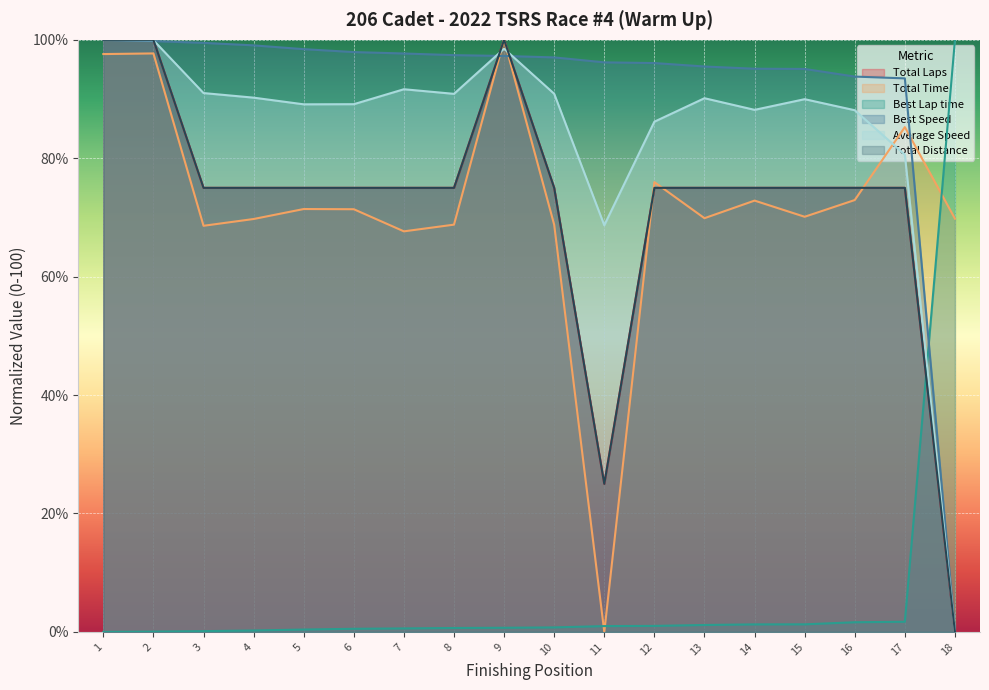

What is the difference between the maximum and minimum values in the Best Lap time series?

100.0